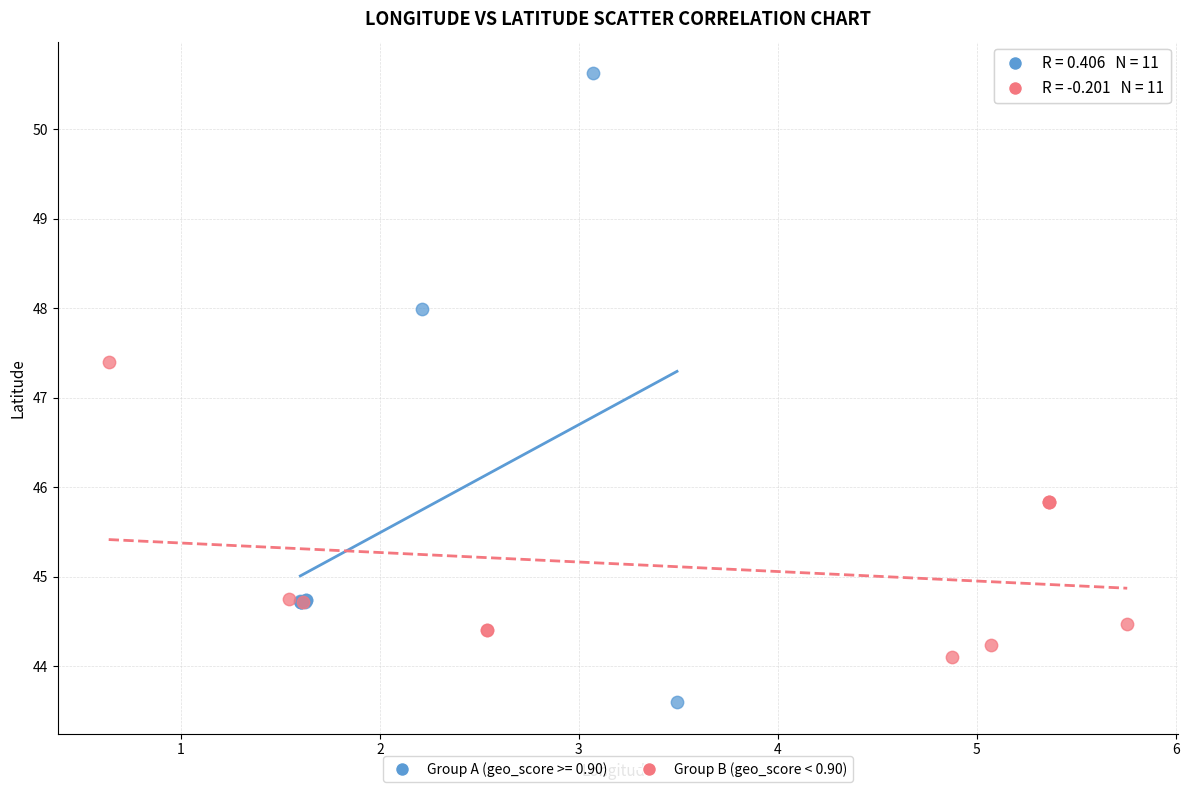

Which series reaches the minimum Y coordinate?

Group A (geo_score >= 0.90)